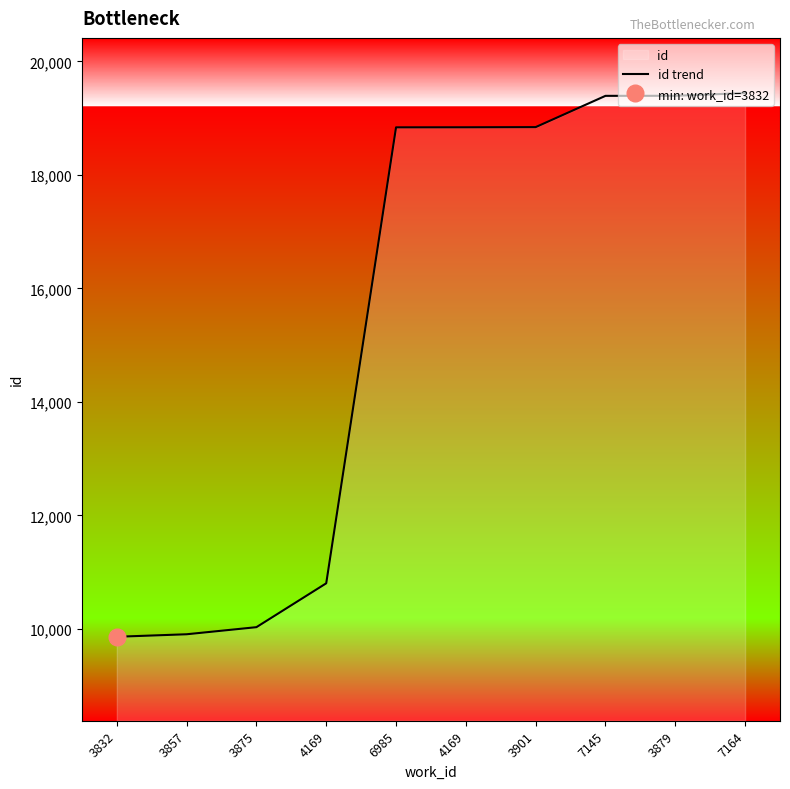

At which label is the value closest to 14653?

4169